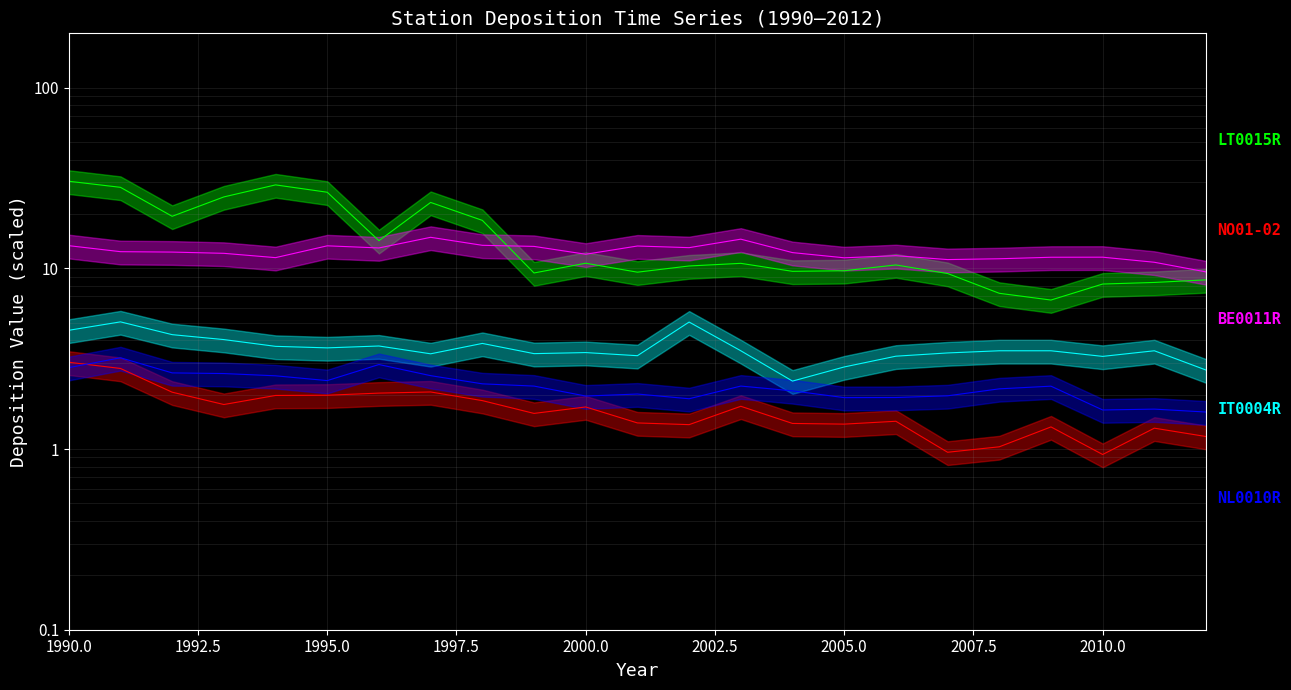

Reading left to right, transcribe all the data shown in this chart.

LT0015R: 30.4	28.1	19.4	24.9	29.0	26.4	14.2	23.2	18.4	9.4	10.7	9.5	10.3	10.7	9.6	9.7	10.4	9.4	7.3	6.7	8.2	8.4	8.6
NO01-02: 3.0	2.8	2.1	1.8	2.0	2.0	2.0	2.1	1.9	1.6	1.7	1.4	1.4	1.7	1.4	1.4	1.4	1.0	1.0	1.3	0.9	1.3	1.2
BE0011R: 13.4	12.4	12.3	12.1	11.5	13.3	13.0	14.9	13.4	13.2	12.0	13.3	13.0	14.5	12.2	11.4	11.8	11.2	11.3	11.5	11.5	10.8	9.6
IT0004R: 4.5	5.1	4.3	4.0	3.7	3.6	3.7	3.4	3.8	3.4	3.4	3.3	5.0	3.5	2.4	2.8	3.3	3.4	3.5	3.5	3.3	3.5	2.7
NL0010R: 2.8	3.2	2.6	2.6	2.5	2.4	2.9	2.5	2.3	2.2	2.0	2.0	1.9	2.2	2.1	1.9	1.9	2.0	2.2	2.2	1.6	1.7	1.6